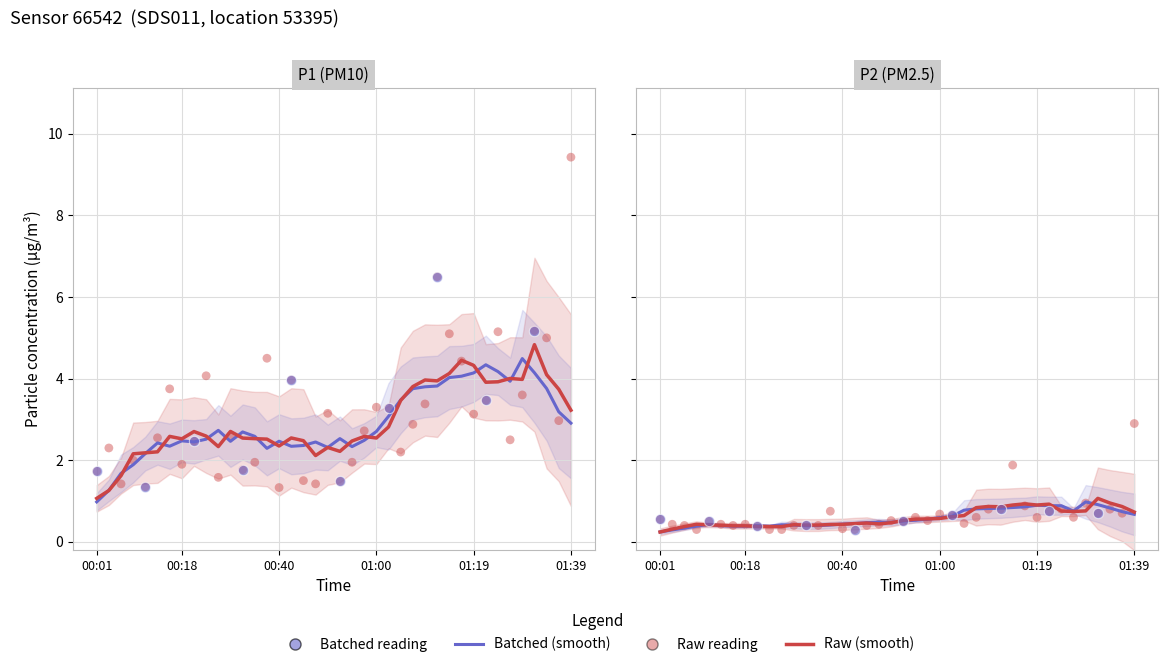

Which series contains the lowest Y value?

P2